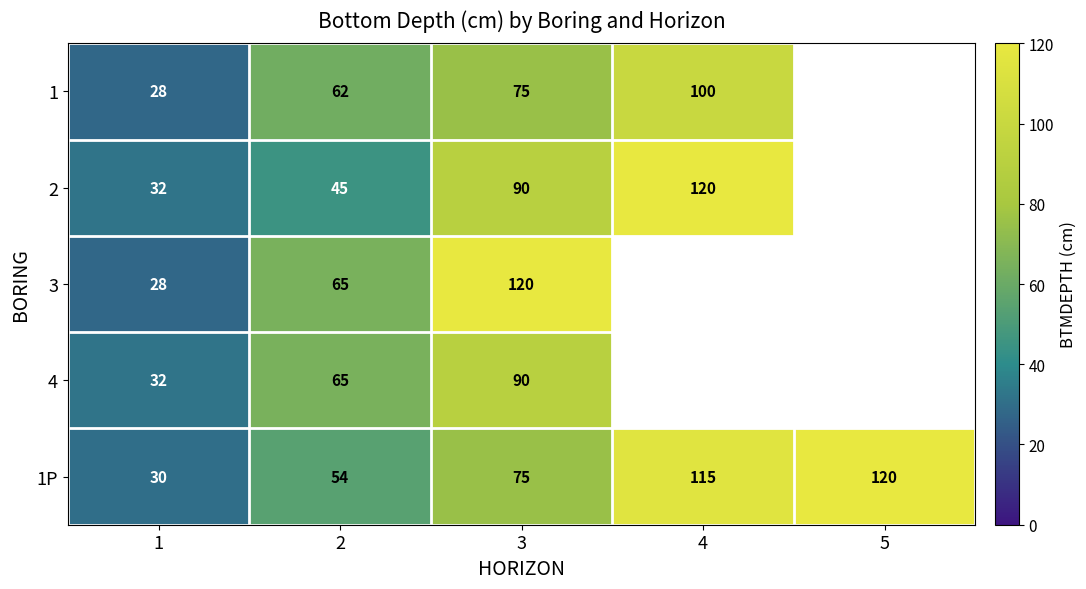

What is the spread (max minus min) of values at 1?

4